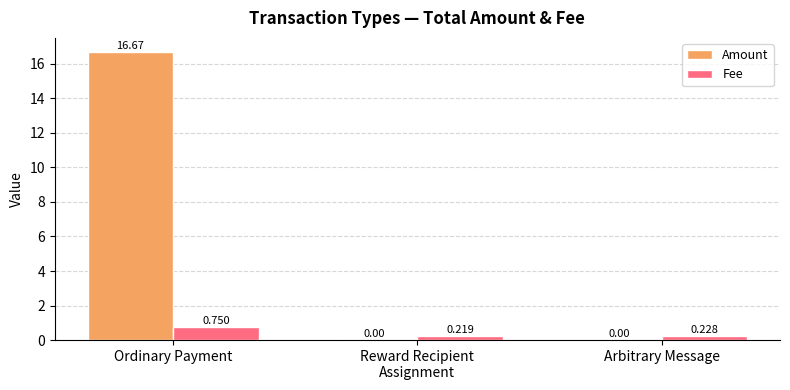

Between Ordinary Payment and Arbitrary Message, which series saw the biggest shift?

Amount